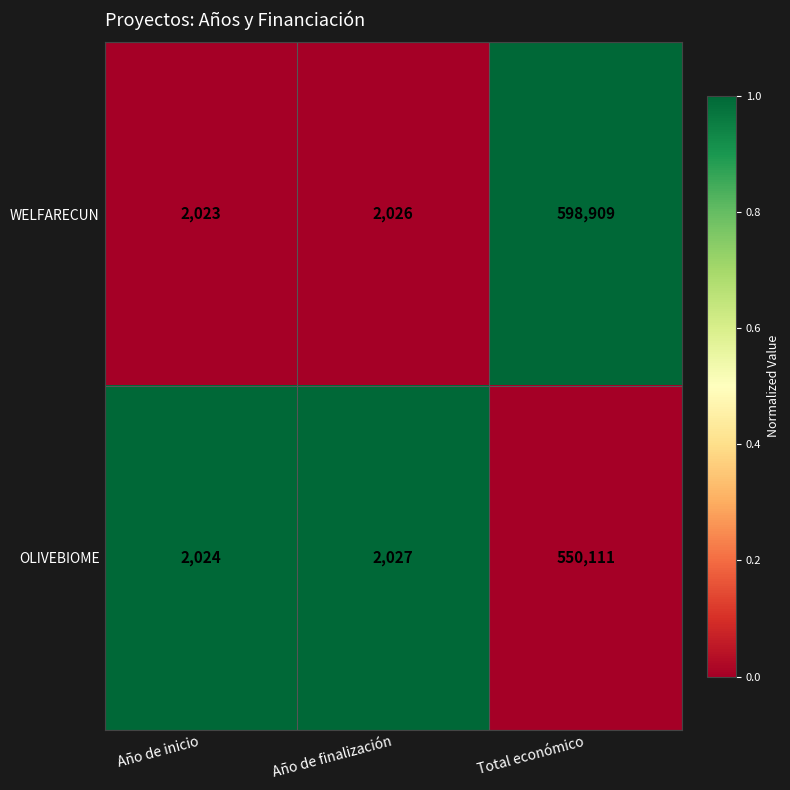

At which label does OLIVEBIOME reach its peak?

Total económico